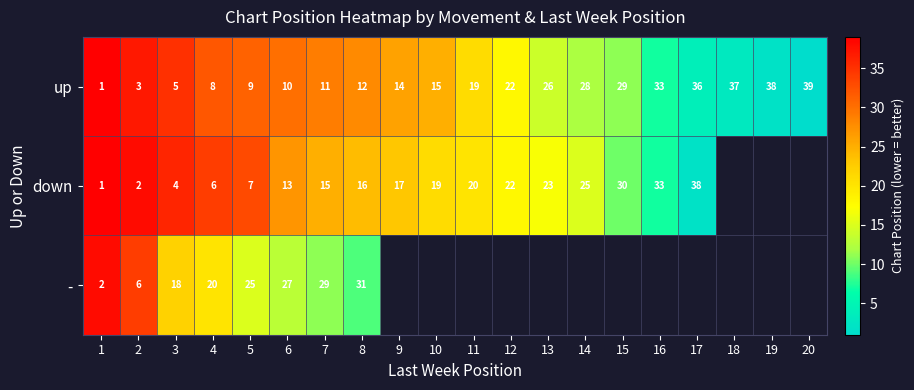

What is the sum of all up values?

395